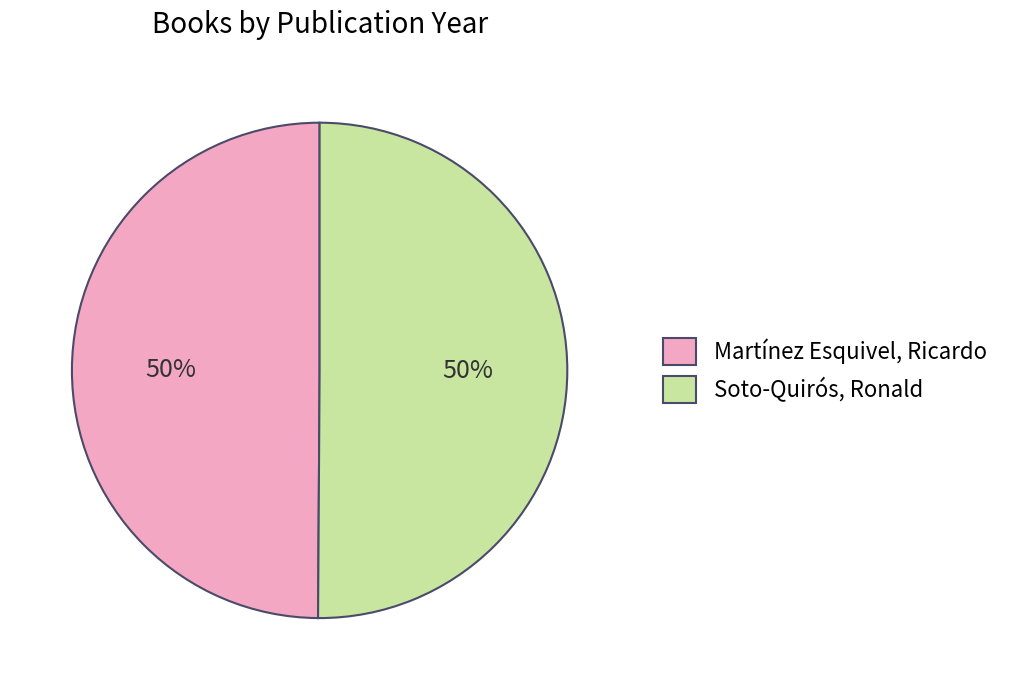

What is the ratio of the value at Soto-Quirós, Ronald to the value at Martínez Esquivel, Ricardo?

1.0